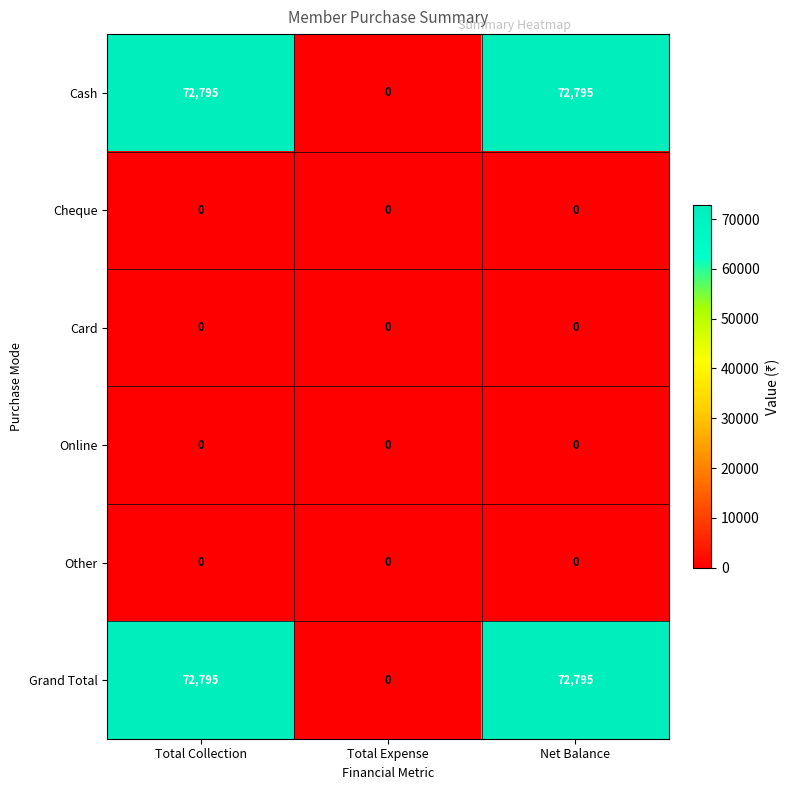

What is the total value across all series at Total Collection?

145590